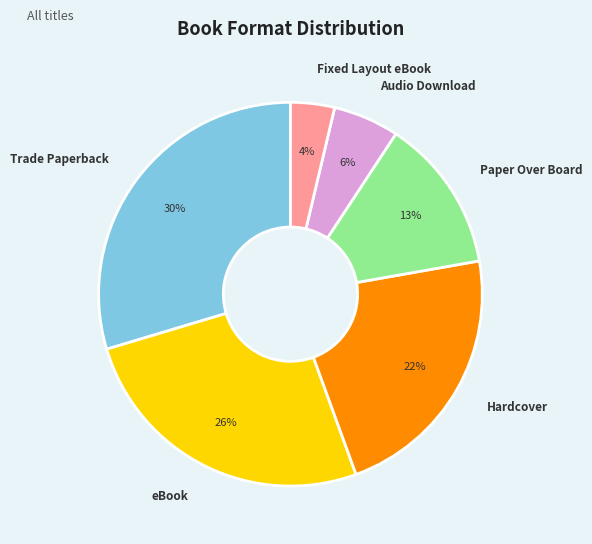

The Audio Download slice represents 6% of the pie. True or false?

True